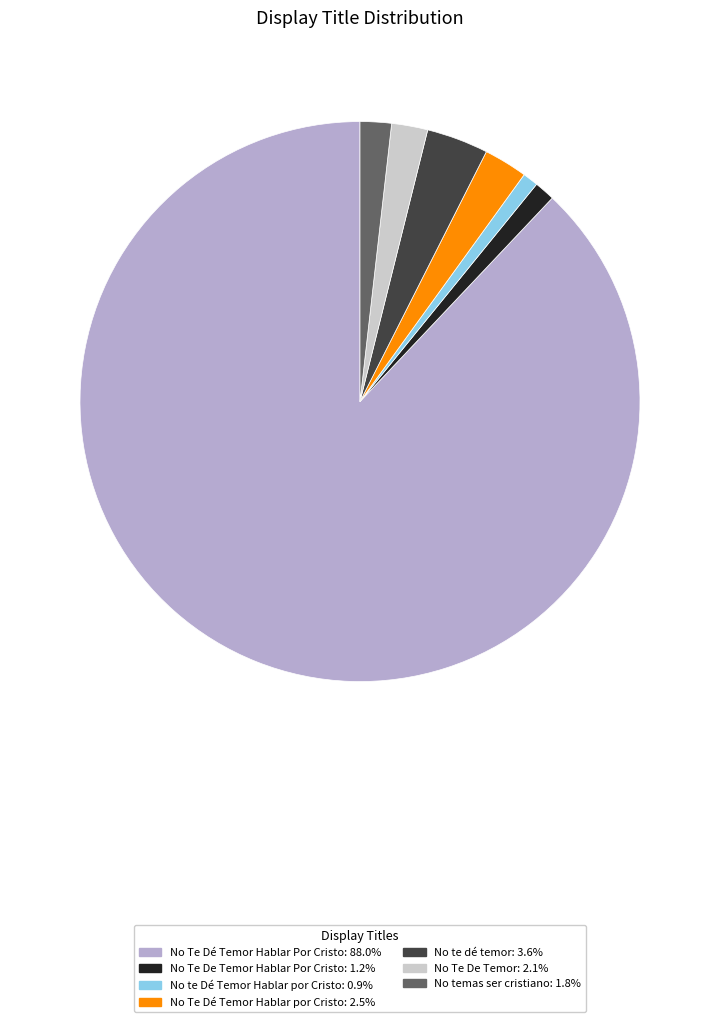

Do No Te De Temor: 2.1% and No te Dé Temor Hablar por Cristo: 0.9% together represent more than half of the pie?

No